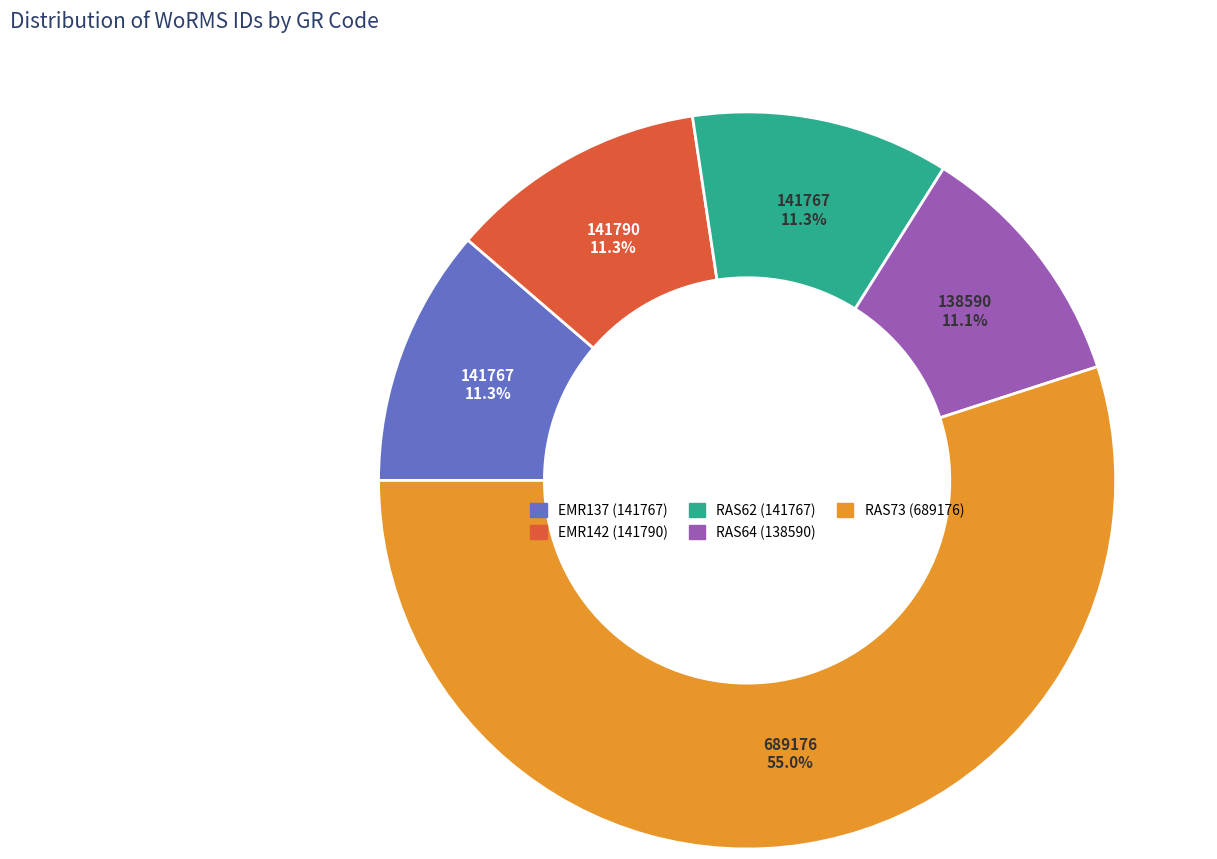

Combined, what portion of the pie is RAS62 and RAS64?

22.4%